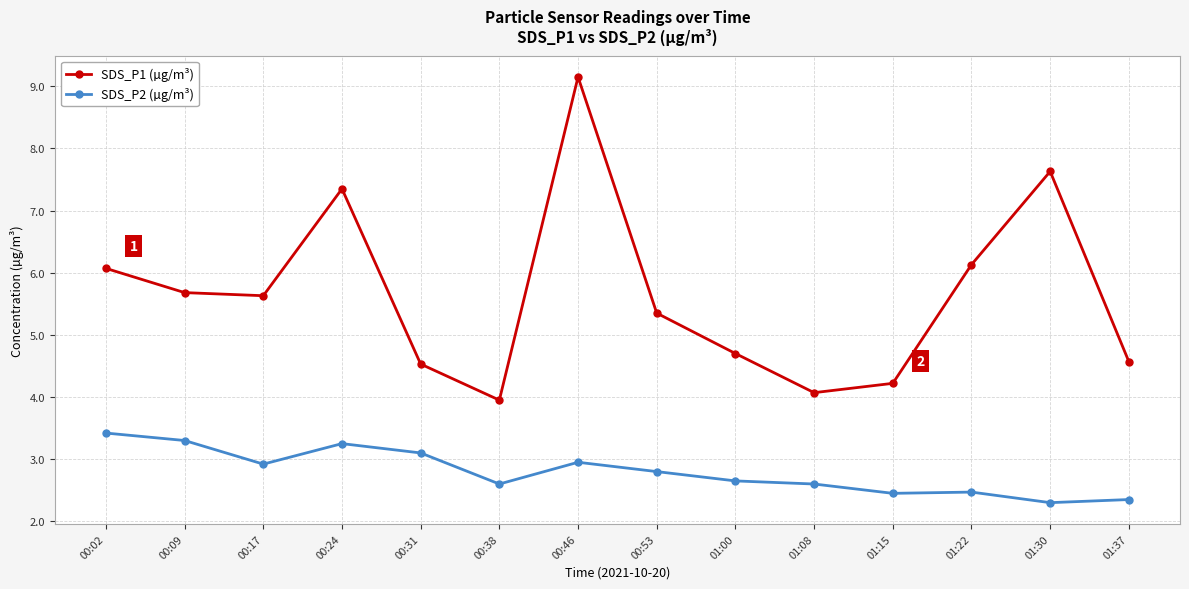

How many series are shown in this chart?

2